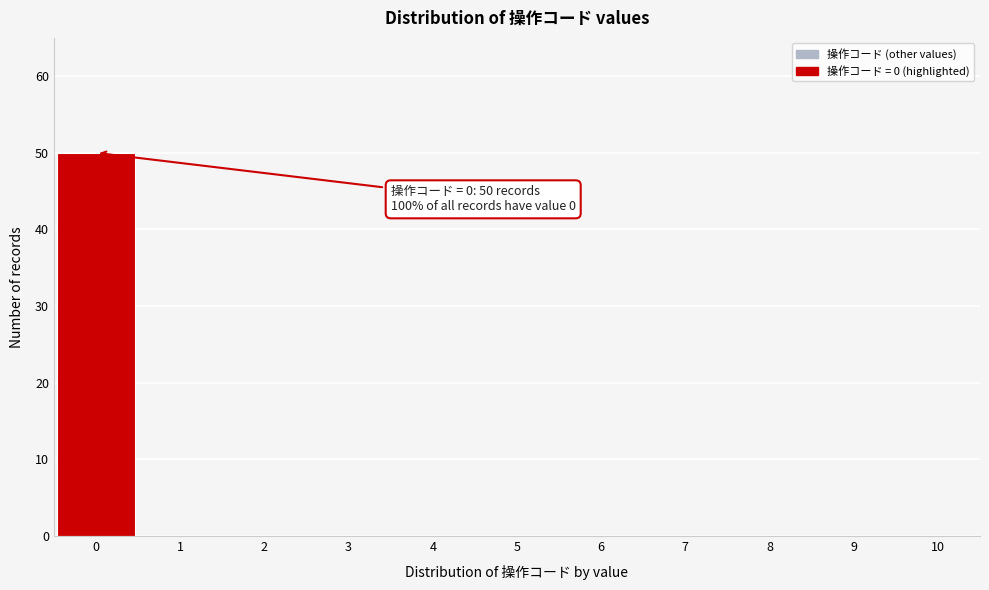

Over which range of the x-axis is the bar tallest?

-0.5 to 0.5